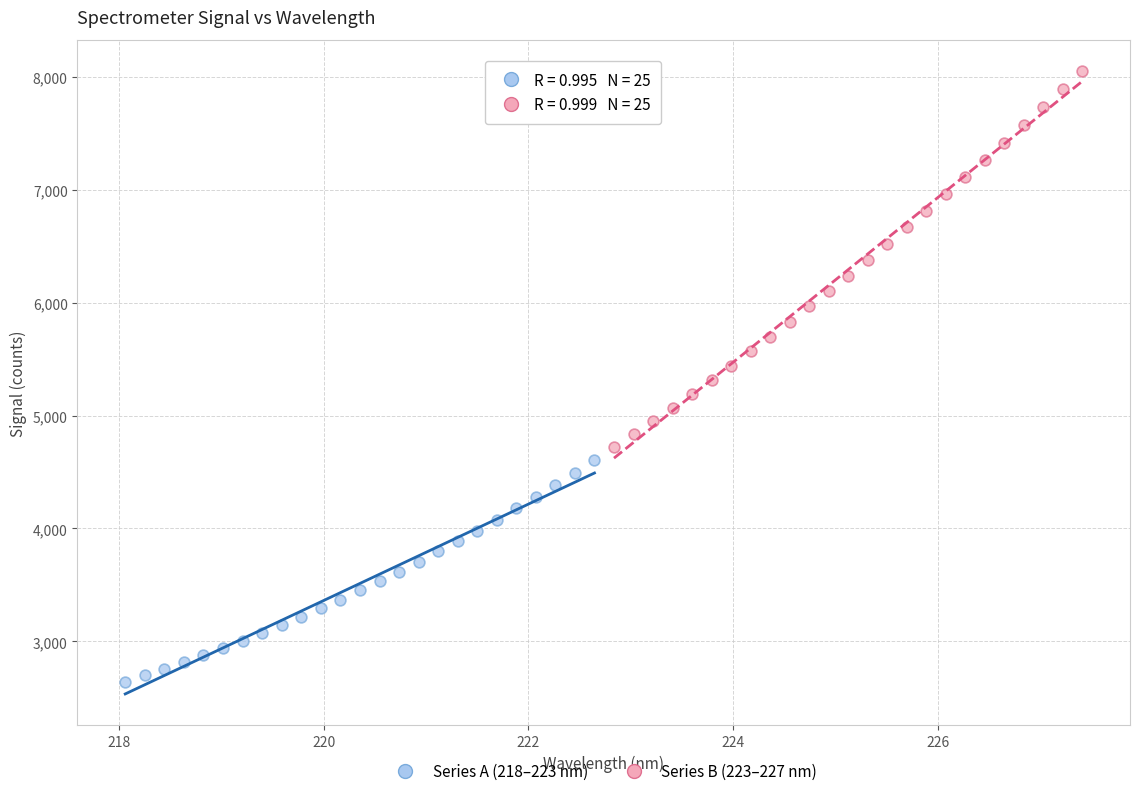

Which series contains the highest Y value?

Series B (223–227 nm)